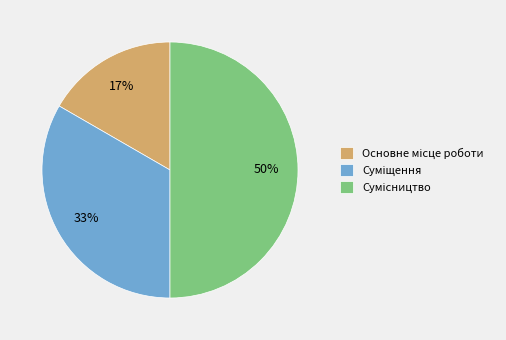

To the nearest percent, what is the difference between the largest and smallest slice percentages?

33%